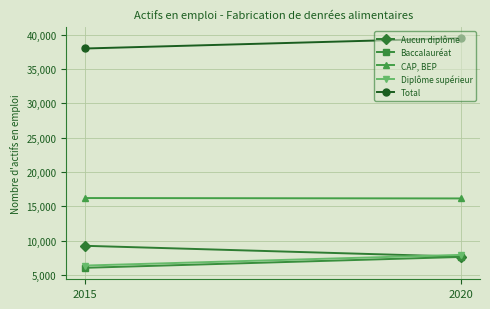

At how many categories does at least one series exceed 29940?

2